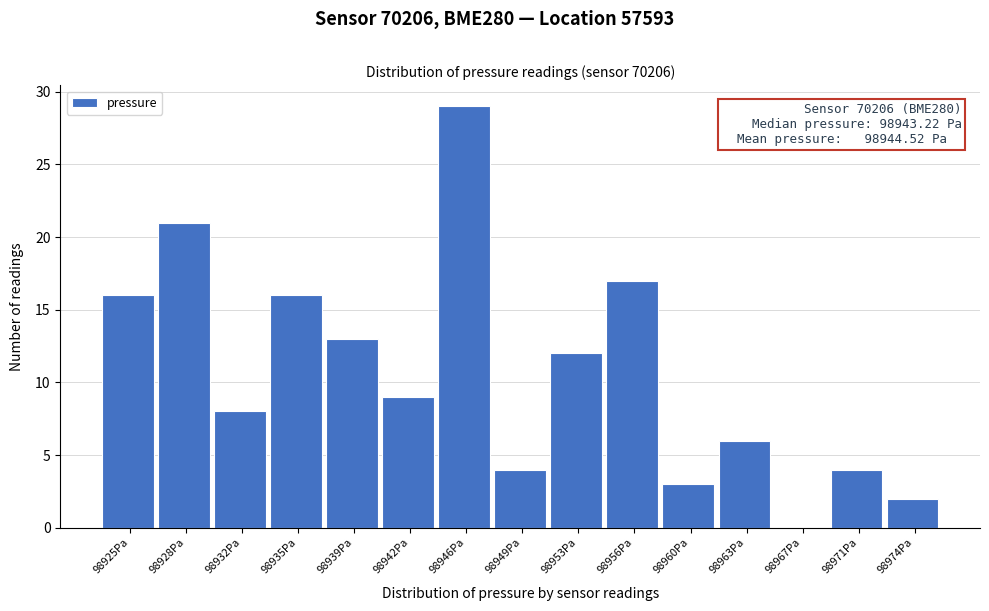

Reading left to right, what are all the values shown in this chart?

98925Pa=16	98928Pa=21	98932Pa=8	98935Pa=16	98939Pa=13	98942Pa=9	98946Pa=29	98949Pa=4	98953Pa=12	98956Pa=17	98960Pa=3	98963Pa=6	98967Pa=0	98971Pa=4	98974Pa=2